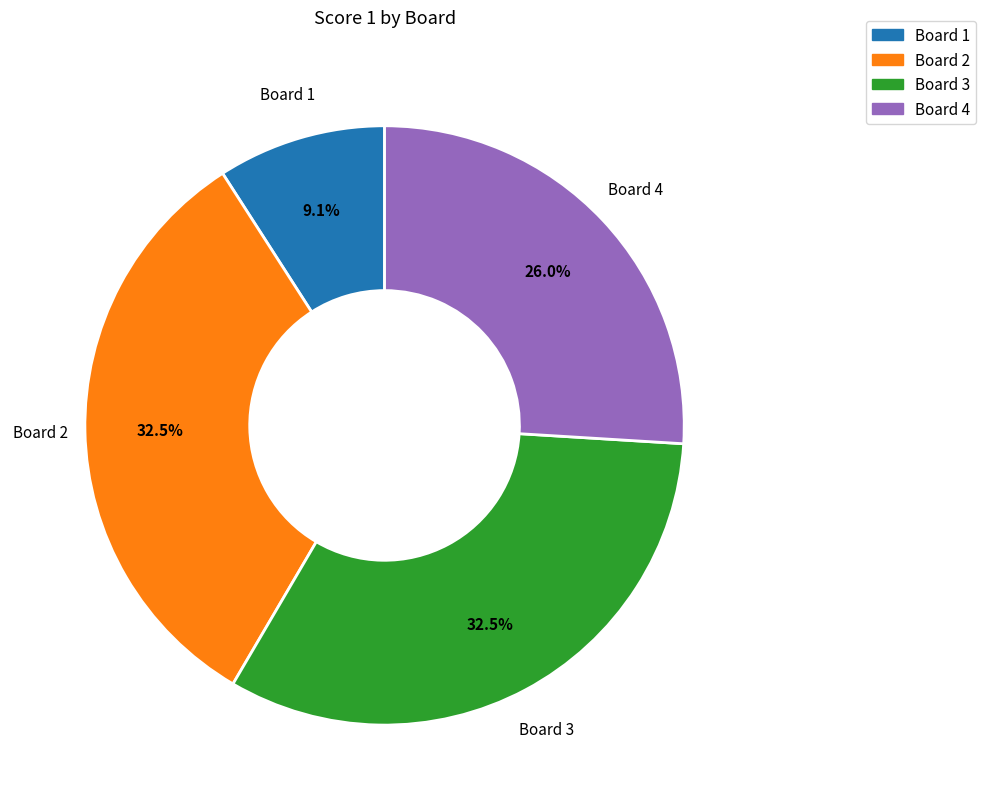

Combined, do Board 4 and Board 1 account for over 50%?

No